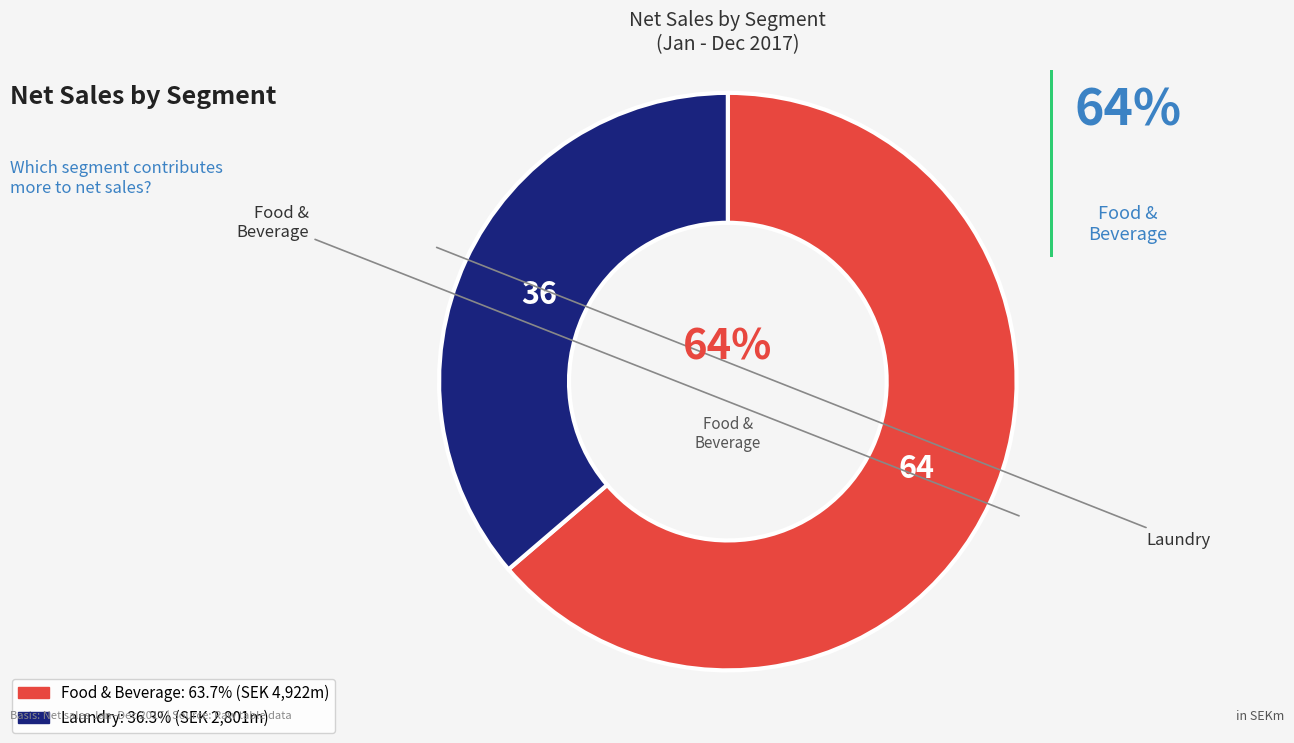

Approximately how many times larger is the value at Food & Beverage compared to Laundry?

1.8